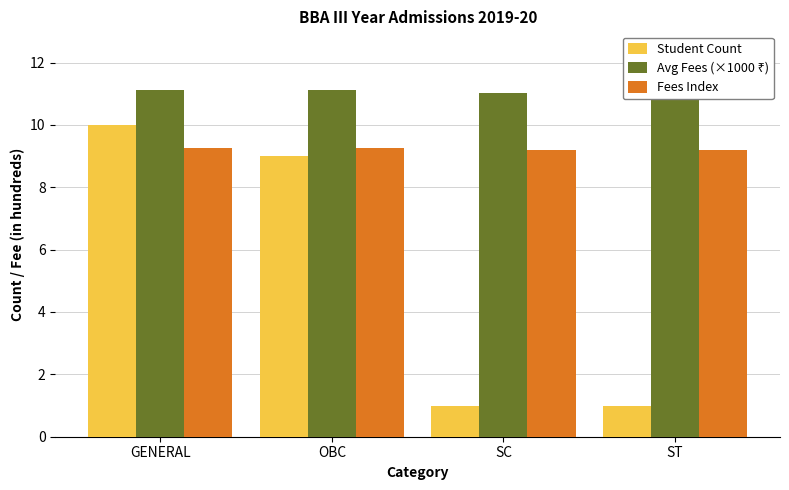

True or false: Avg Fees (×1000 ₹) has a value of 17.8 at SC.

False